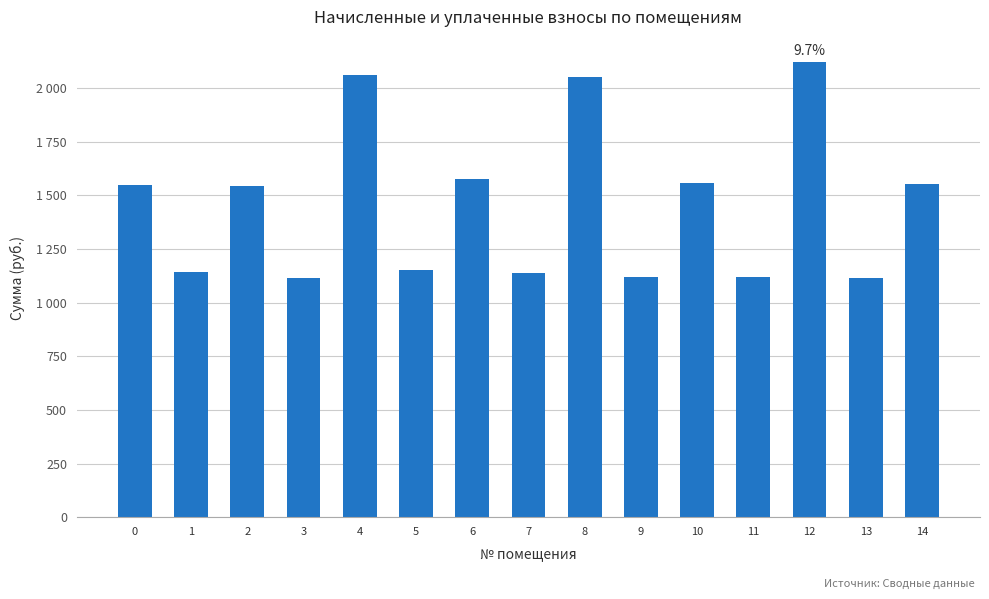

What is the value of the 3rd bar from the left?

1544.8